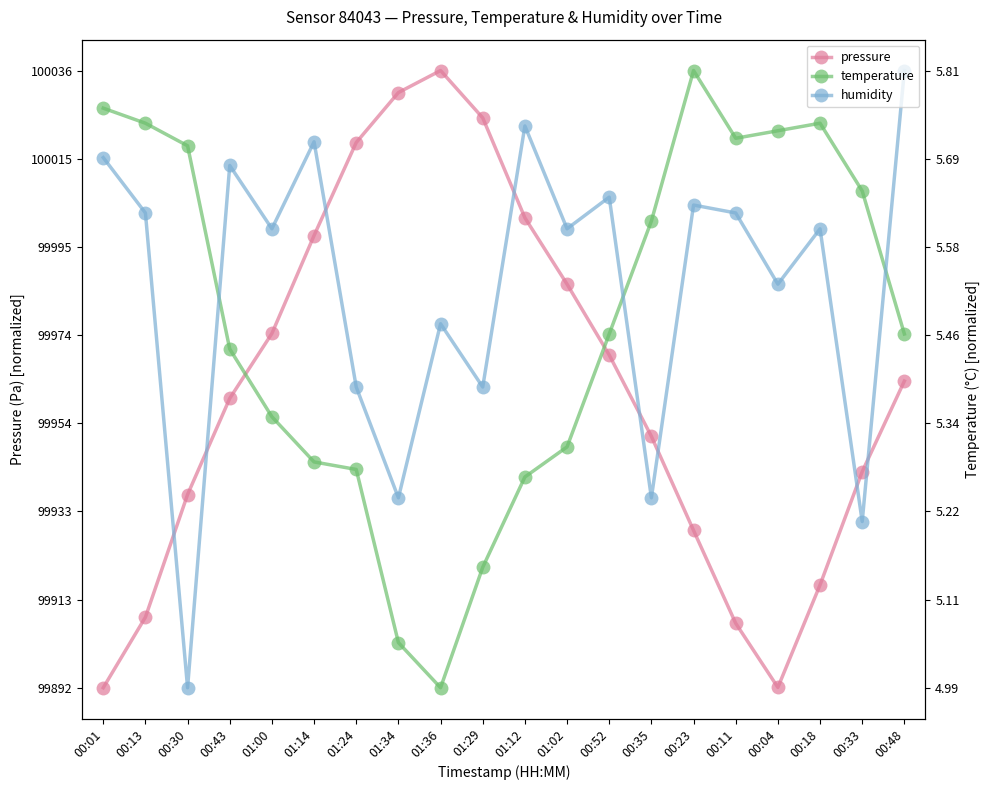

Between 01:00 and 01:34, which series saw the biggest shift?

humidity